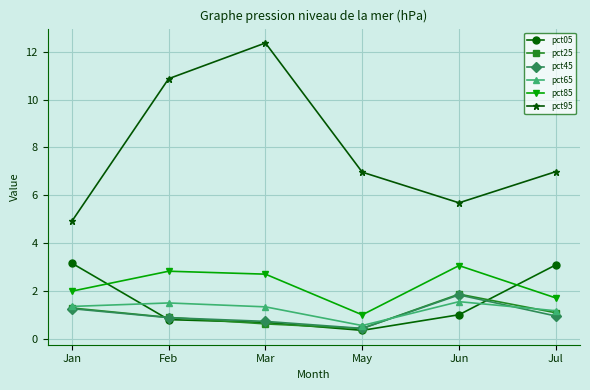

How many lines are shown in the chart?

6